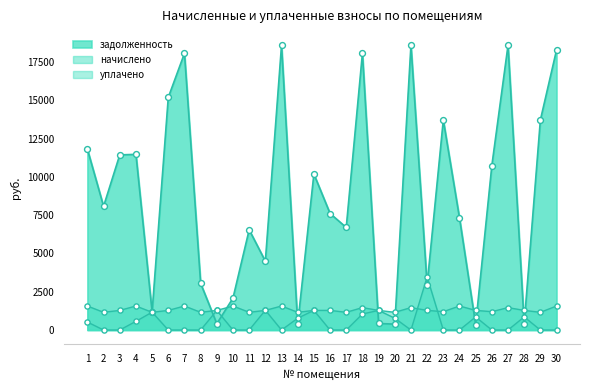

What are all the series names shown in the legend?

задолженность, начислено, уплачено